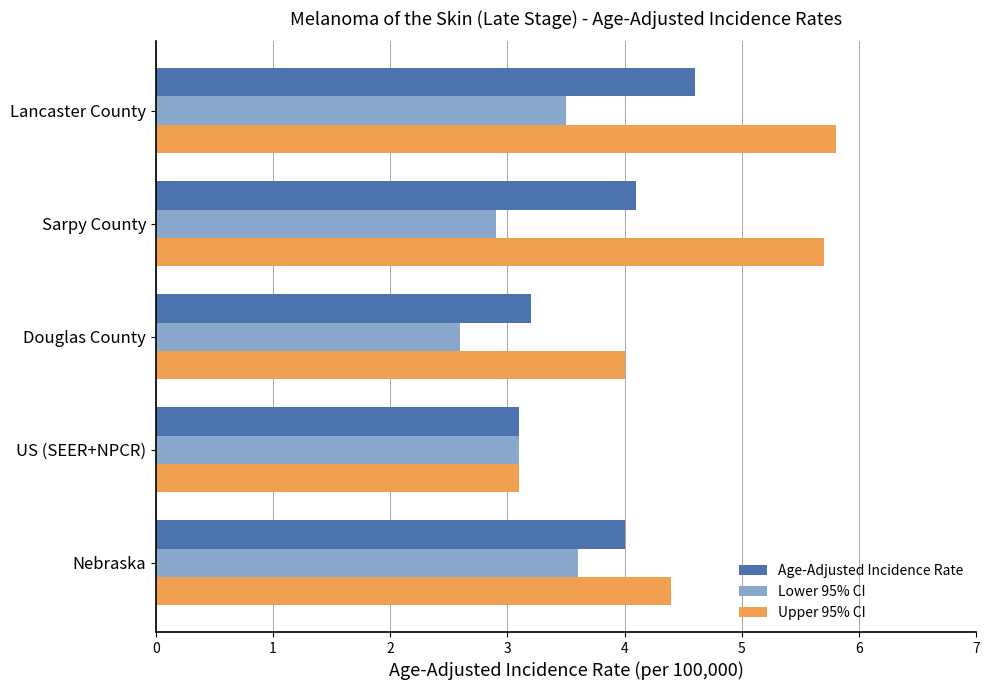

Is the value of Upper 95% CI at Nebraska greater than the value of Age-Adjusted Incidence Rate at Lancaster County?

No